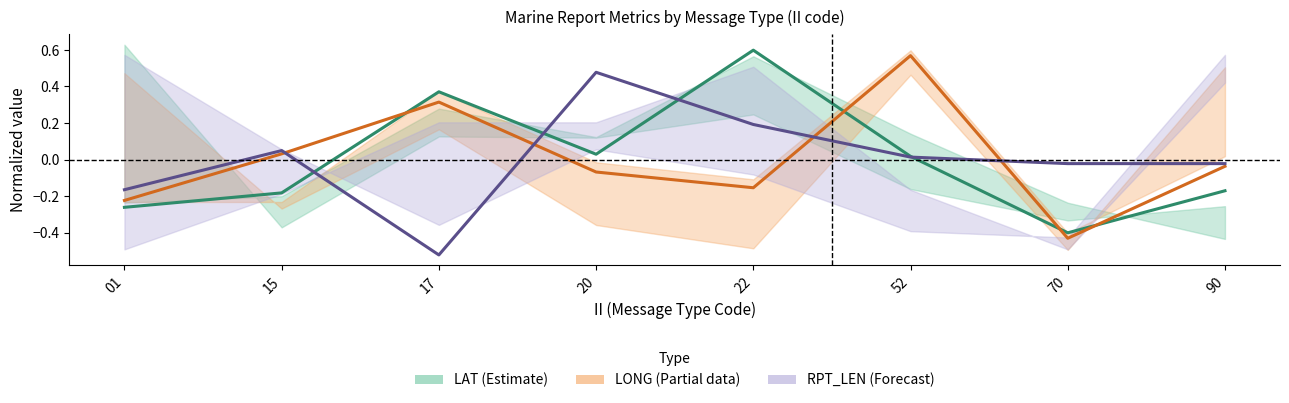

How many lines are shown in the chart?

3